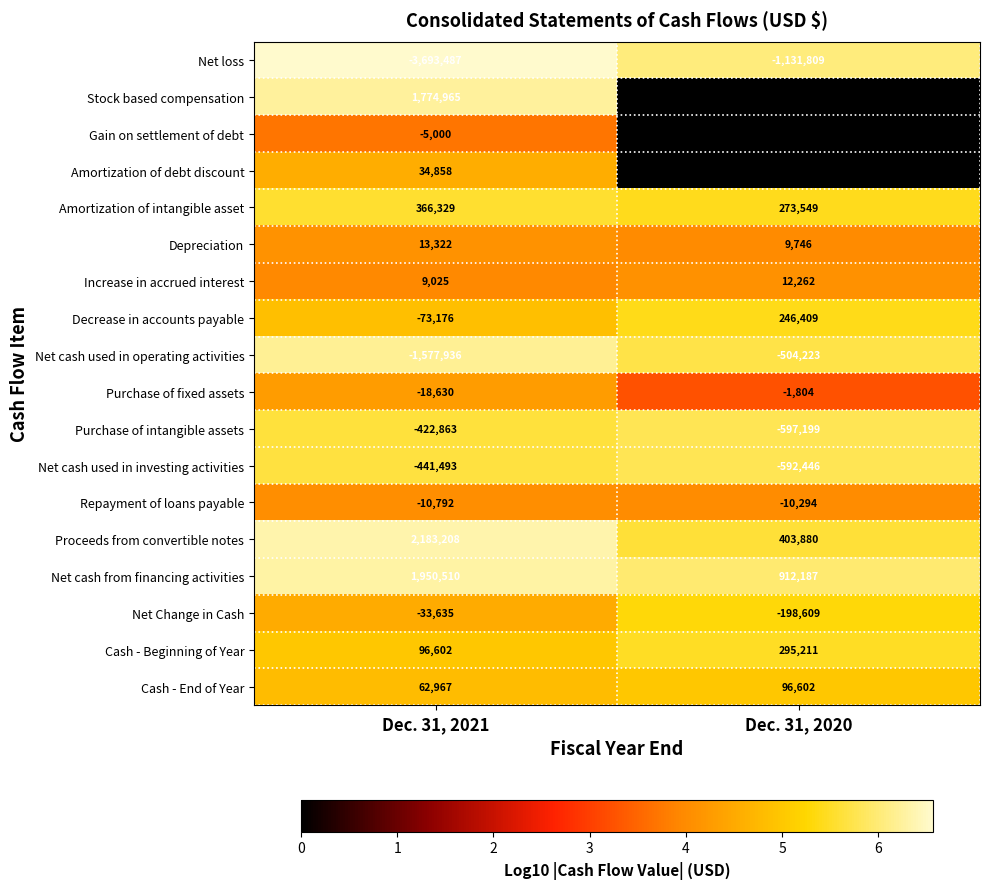

What is the maximum value shown in the chart?

2183208